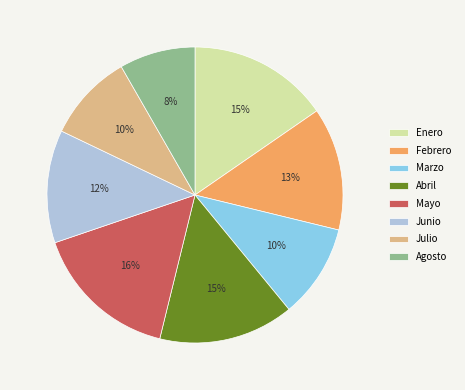

Is there any slice that represents more than half of the pie?

No